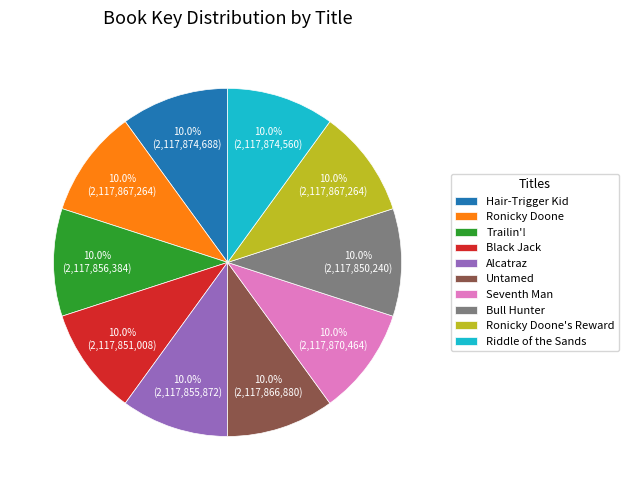

What percentage is the Trailin'! slice, to the nearest percent?

10%